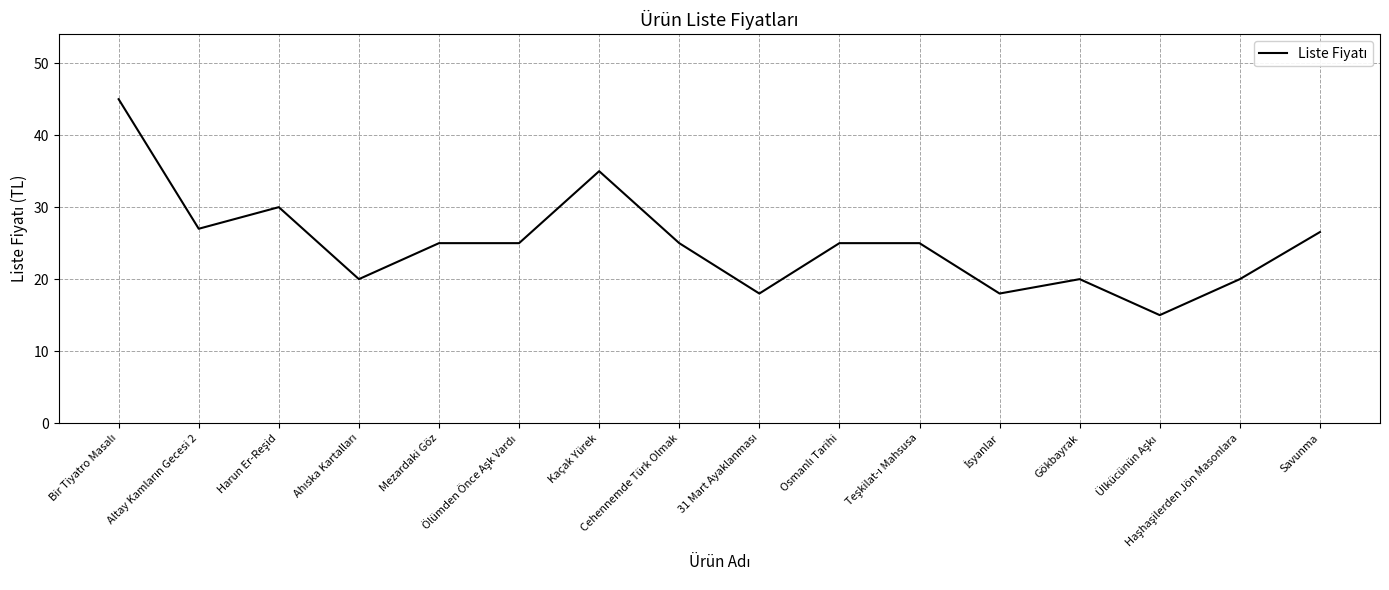

What is the maximum value shown in the chart?

45.0